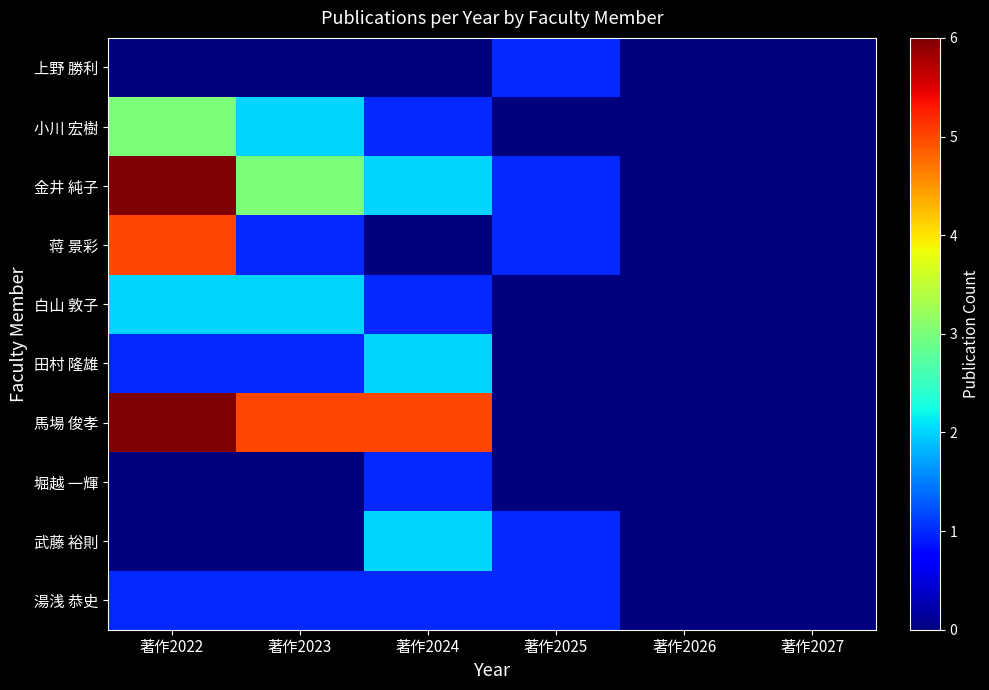

Between 著作2025 and 著作2027, which series saw the biggest shift?

上野 勝利